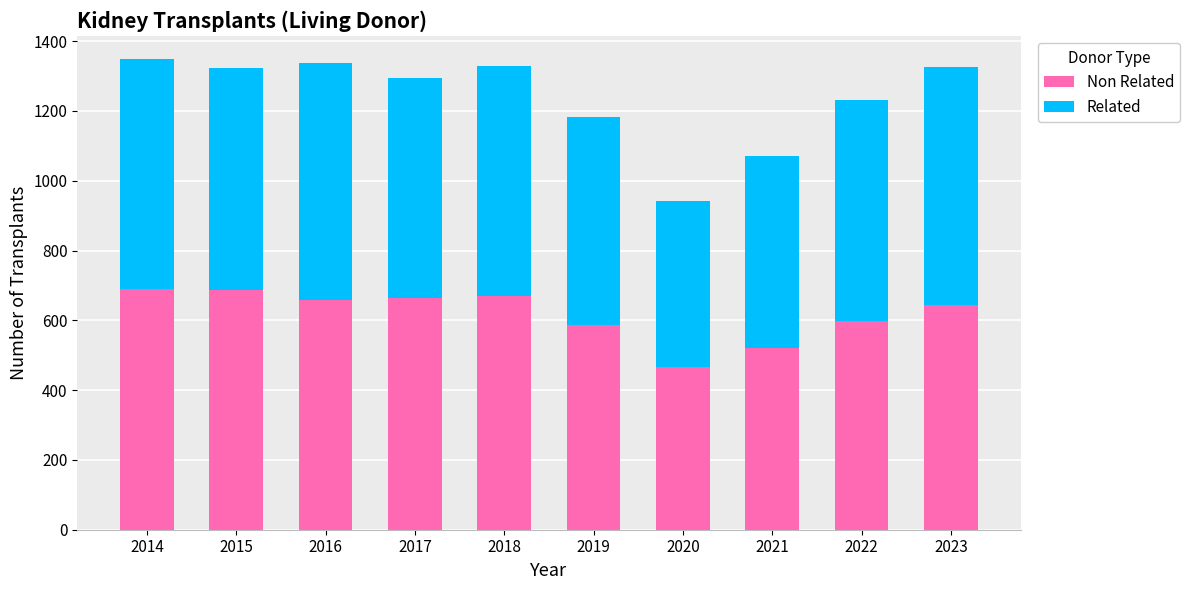

What is the value of the Non Related bar at the 7th from the left?

465